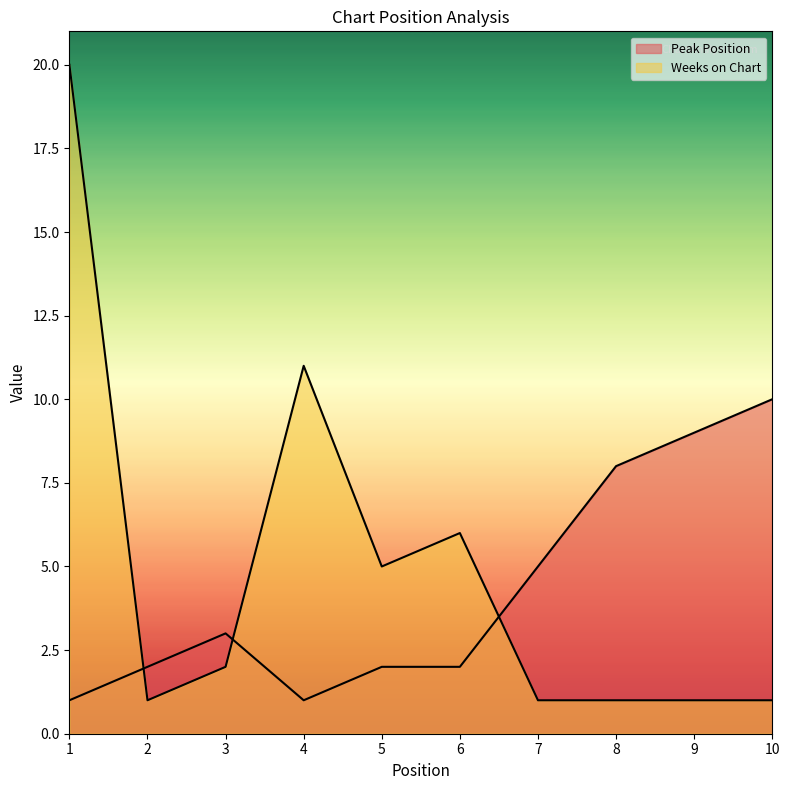

How many lines are shown in the chart?

2